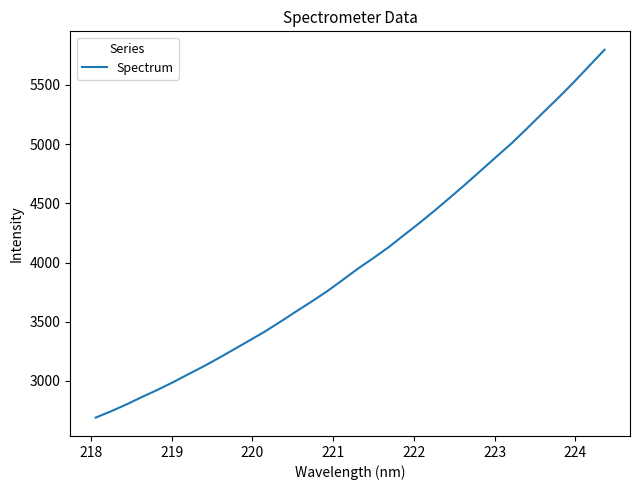

What is the smallest value displayed?

2690.0